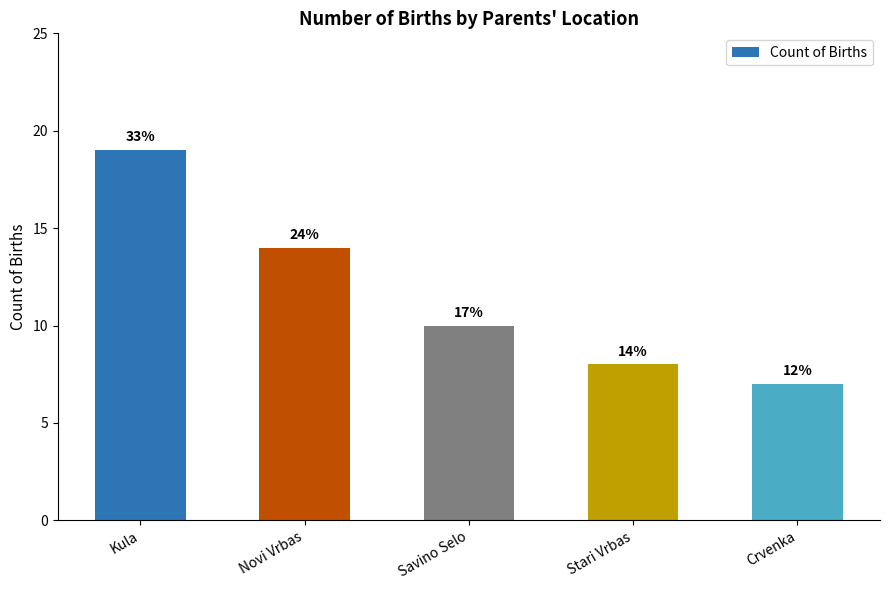

Is it true that the value at Kula is 19?

True